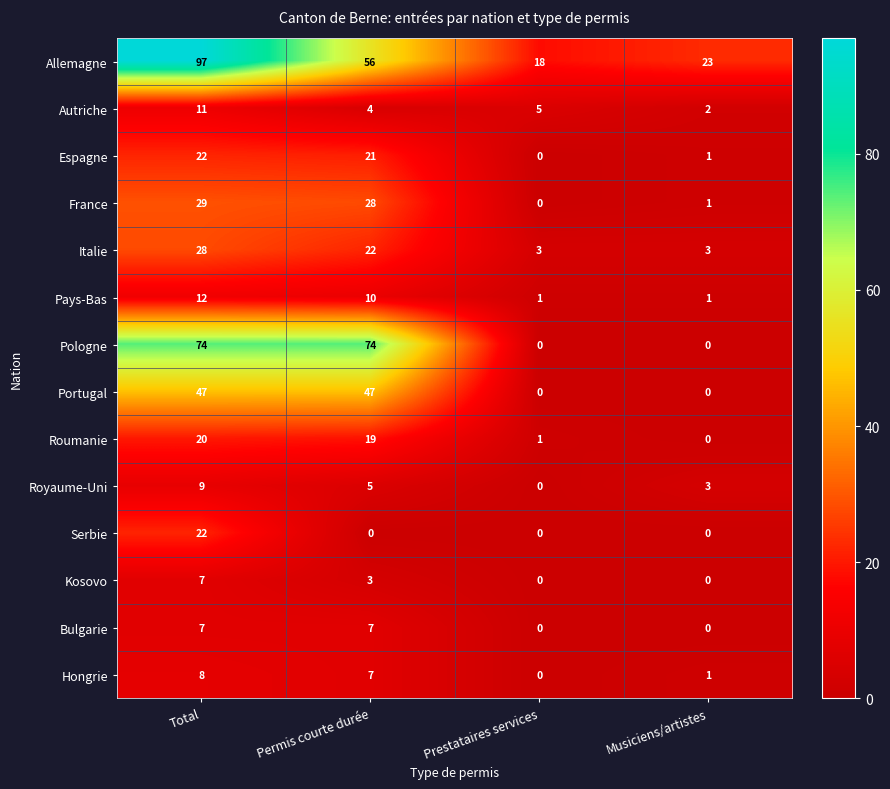

Where does the Hongrie series first go above 7?

Total